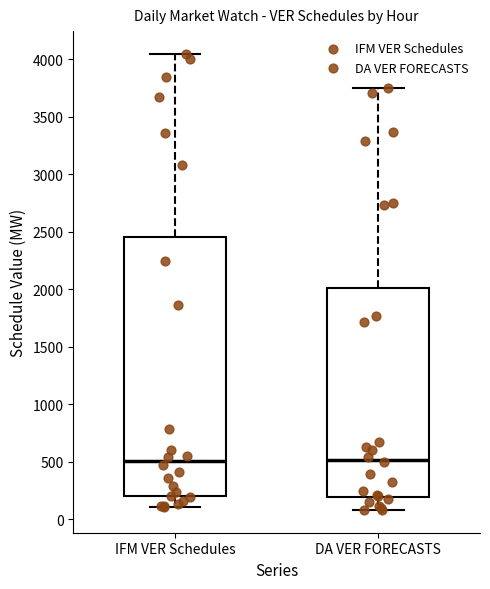

Reading left to right, read every box against the y-axis: the position of its median line, the range the box covers, and the ends of its whiskers. The values are not printed on the chart, so give them approximately, as read against the axis.

IFM VER Schedules: median 500, box 200 to 2450, whiskers 100 to 4050
DA VER FORECASTS: median 500, box 200 to 2000, whiskers 100 to 3750